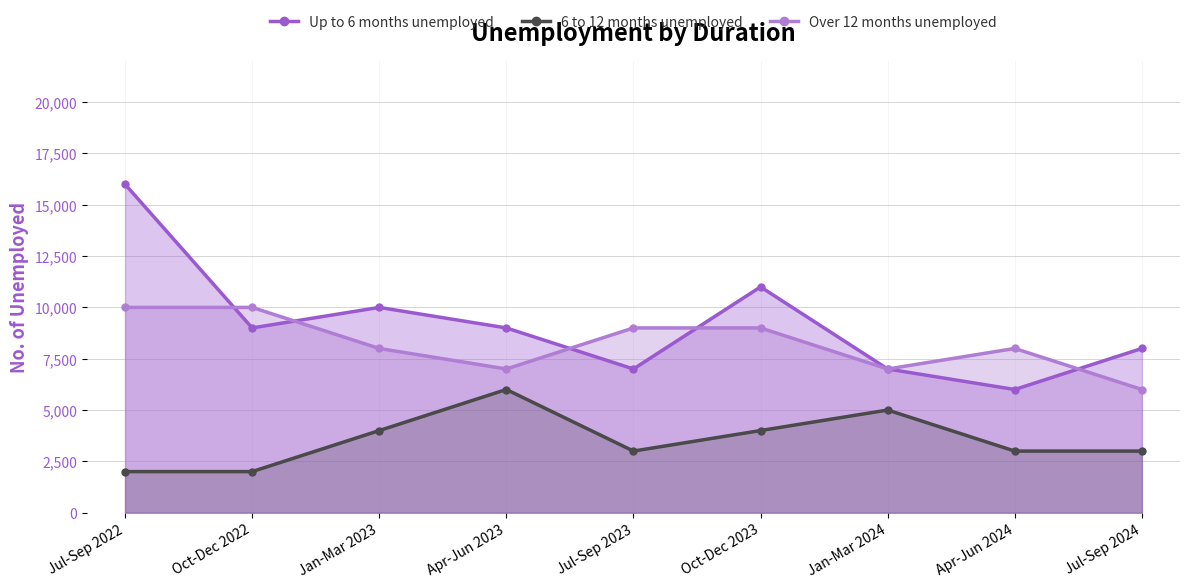

Reading left to right, list all the values displayed in this chart.

Up to 6 months unemployed: Jul-Sep 2022=16000	Oct-Dec 2022=9000	Jan-Mar 2023=10000	Apr-Jun 2023=9000	Jul-Sep 2023=7000	Oct-Dec 2023=11000	Jan-Mar 2024=7000	Apr-Jun 2024=6000	Jul-Sep 2024=8000
6 to 12 months unemployed: Jul-Sep 2022=2000	Oct-Dec 2022=2000	Jan-Mar 2023=4000	Apr-Jun 2023=6000	Jul-Sep 2023=3000	Oct-Dec 2023=4000	Jan-Mar 2024=5000	Apr-Jun 2024=3000	Jul-Sep 2024=3000
Over 12 months unemployed: Jul-Sep 2022=10000	Oct-Dec 2022=10000	Jan-Mar 2023=8000	Apr-Jun 2023=7000	Jul-Sep 2023=9000	Oct-Dec 2023=9000	Jan-Mar 2024=7000	Apr-Jun 2024=8000	Jul-Sep 2024=6000